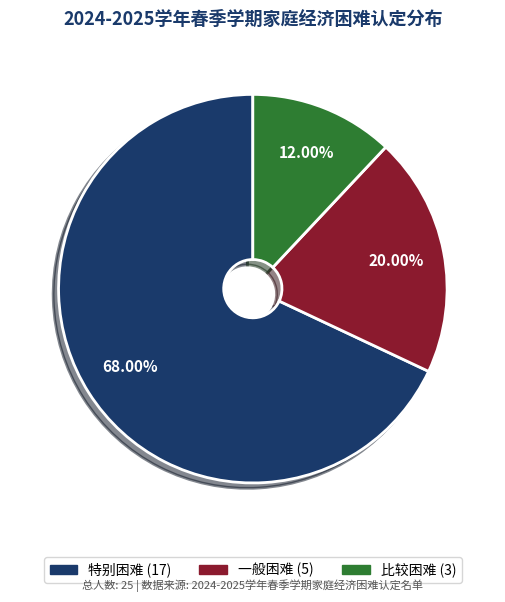

How much of the chart is everything except 特别困难?

32.0%